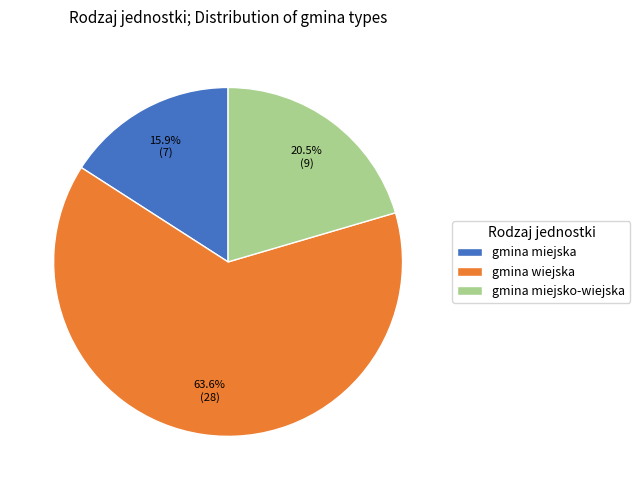

The gmina wiejska slice represents 64% of the pie. True or false?

True